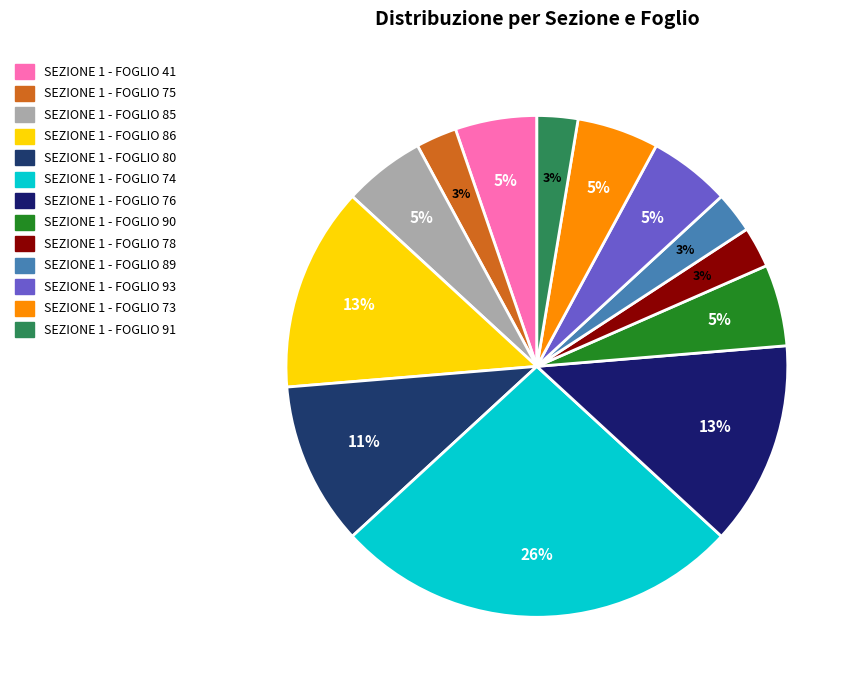

What percentage is the SEZIONE 1 - FOGLIO 86 slice, to the nearest percent?

13%